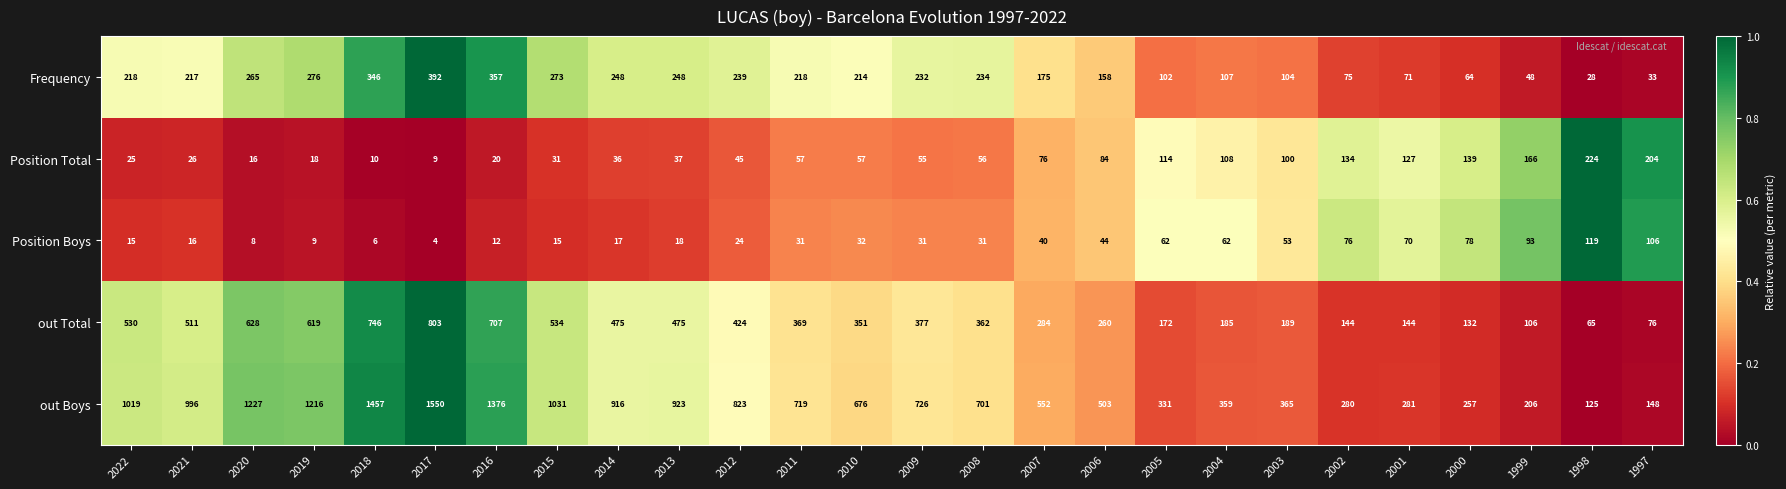

How many values in the Position Boys series are below 31?

11